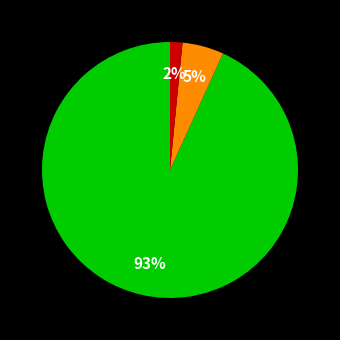

Is there any slice that represents more than half of the pie?

Yes